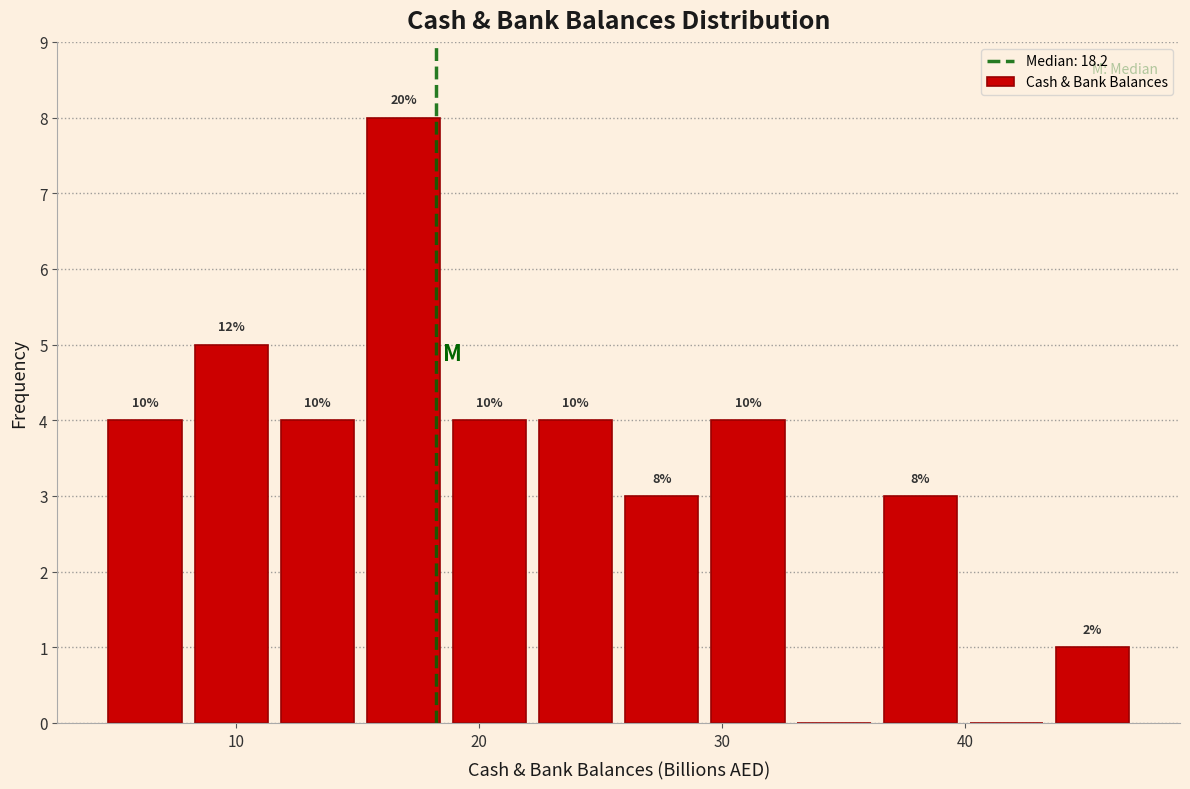

Read against the x-axis, roughly where is the centre of the tallest bar?

17